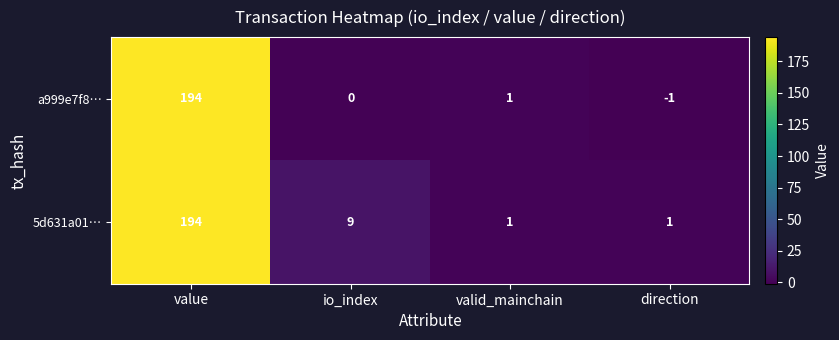

Rank the series by their average value, from lowest to highest.

a999e7f8…, 5d631a01…